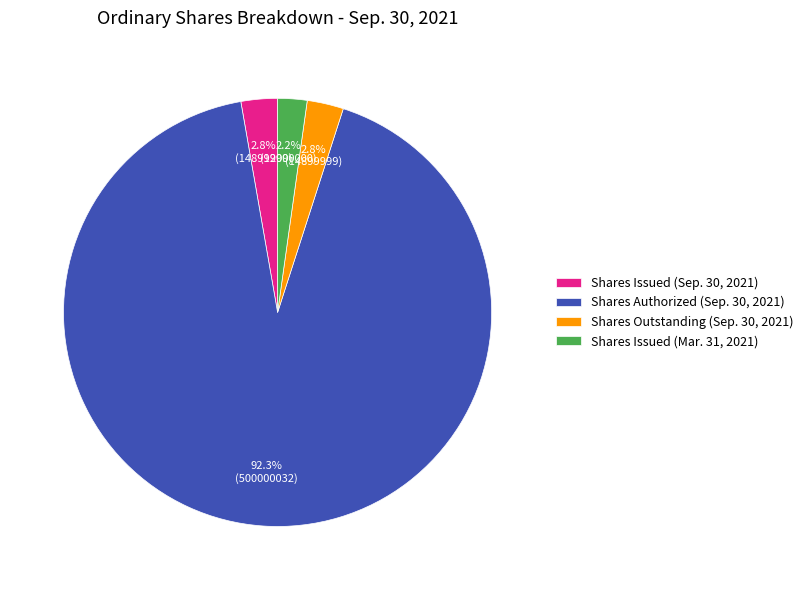

Between Shares Issued (Mar. 31, 2021) and Shares Issued (Sep. 30, 2021), which is larger?

Shares Issued (Sep. 30, 2021)